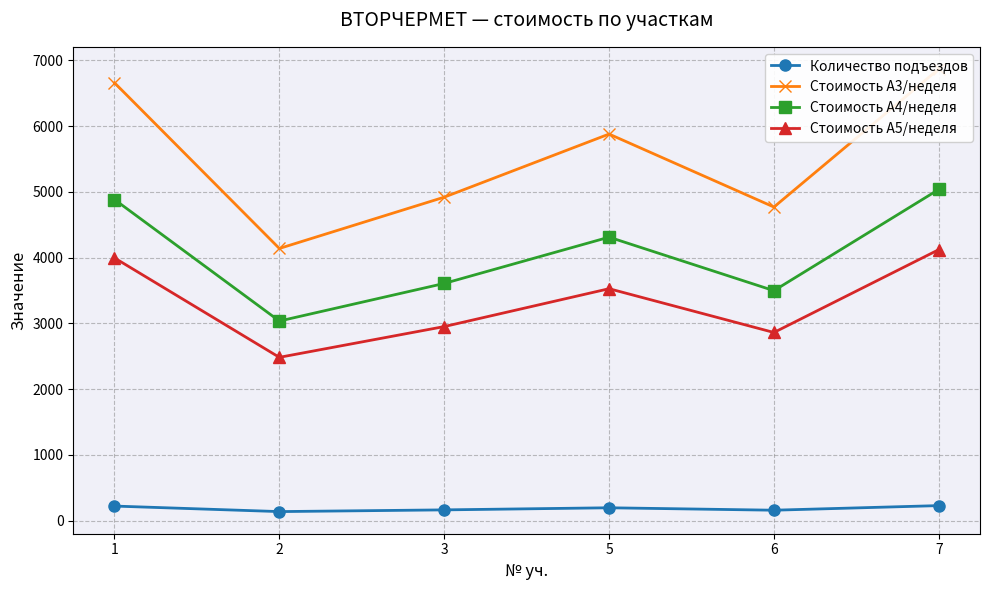

At how many categories does at least one series exceed 2992?

6